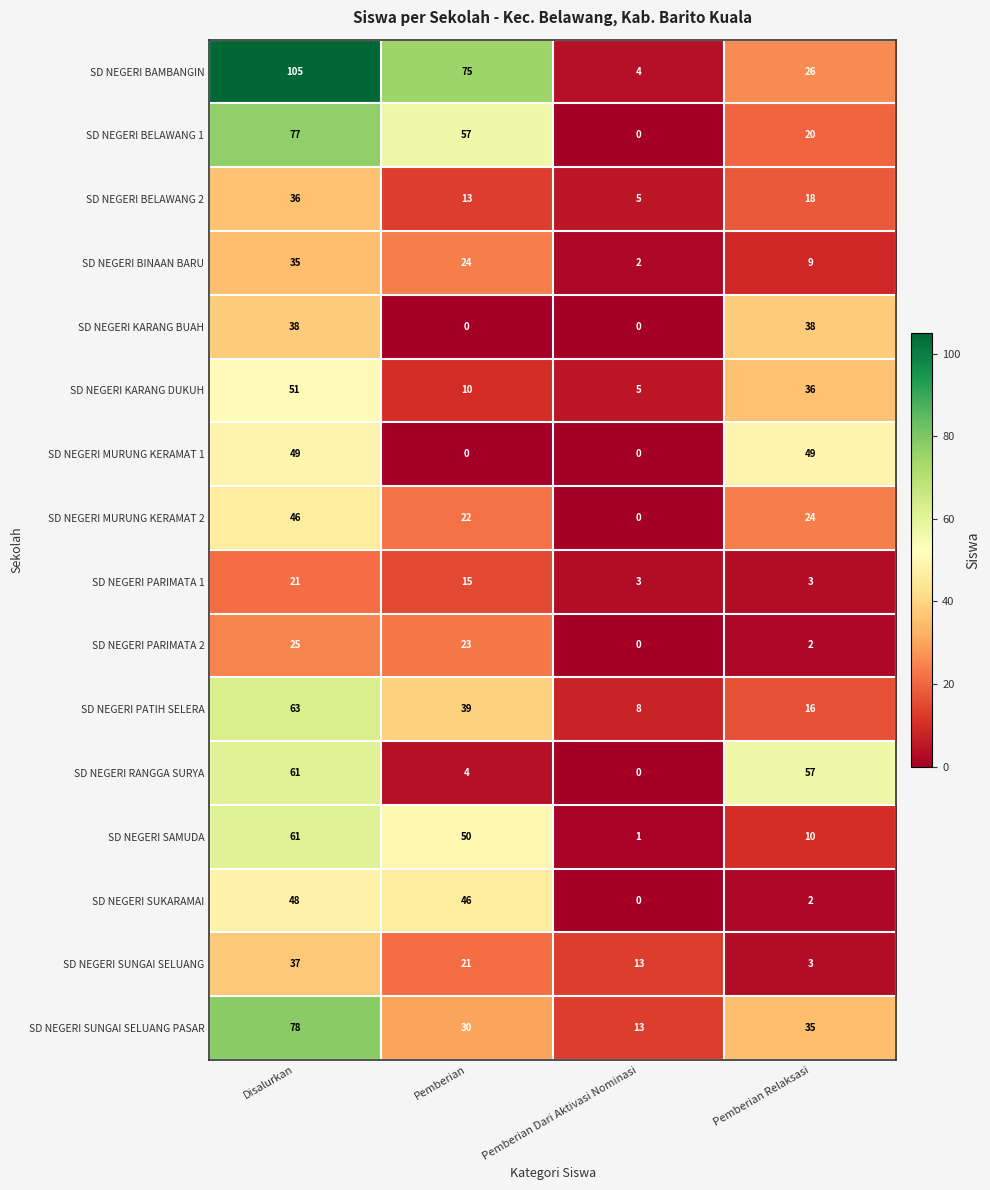

Which series has the widest spread of values?

SD NEGERI BAMBANGIN